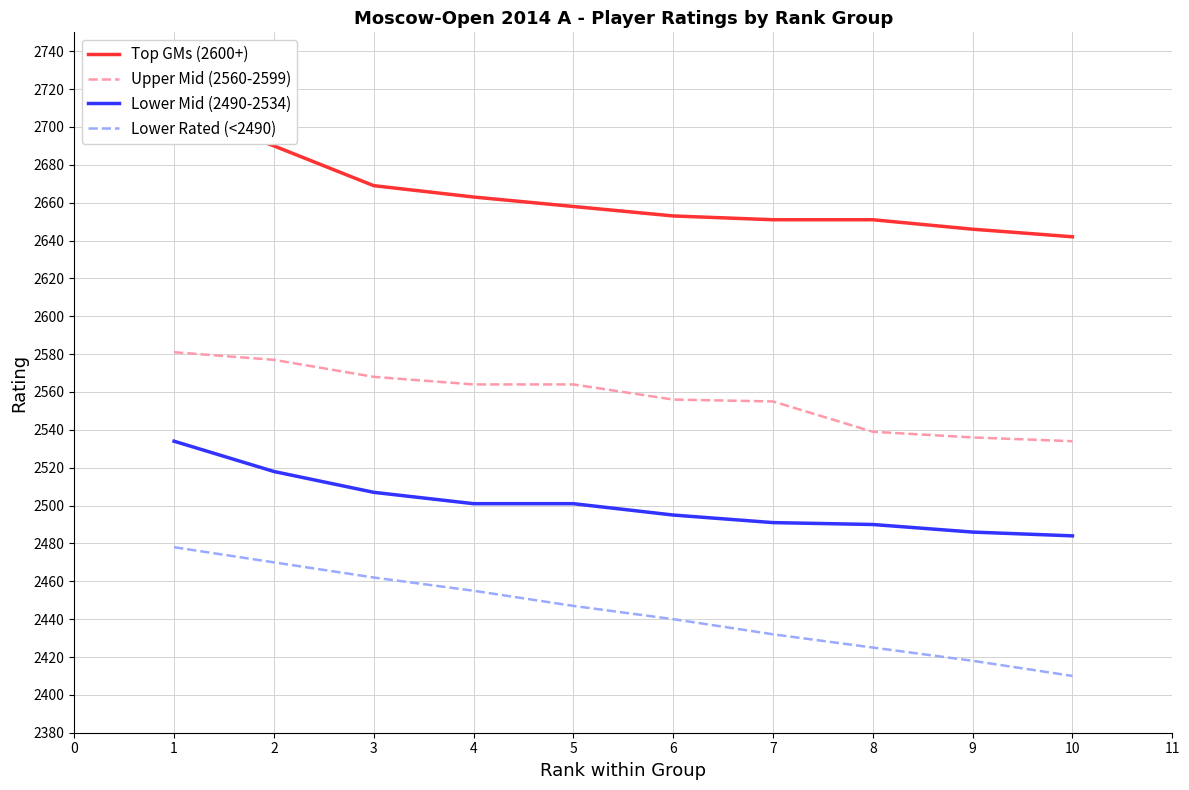

Rank the series by their maximum value, from highest to lowest.

Top GMs (2600+), Upper Mid (2560-2599), Lower Mid (2490-2534), Lower Rated (<2490)